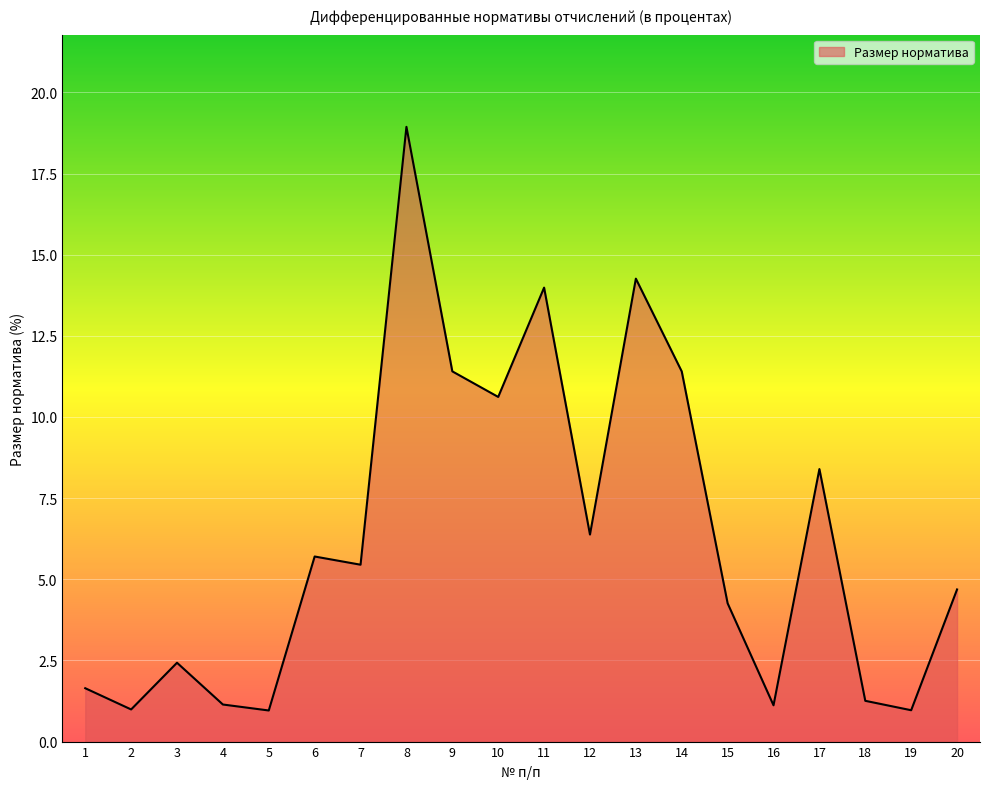

Is it true that the value at 14 is 11.4?

True